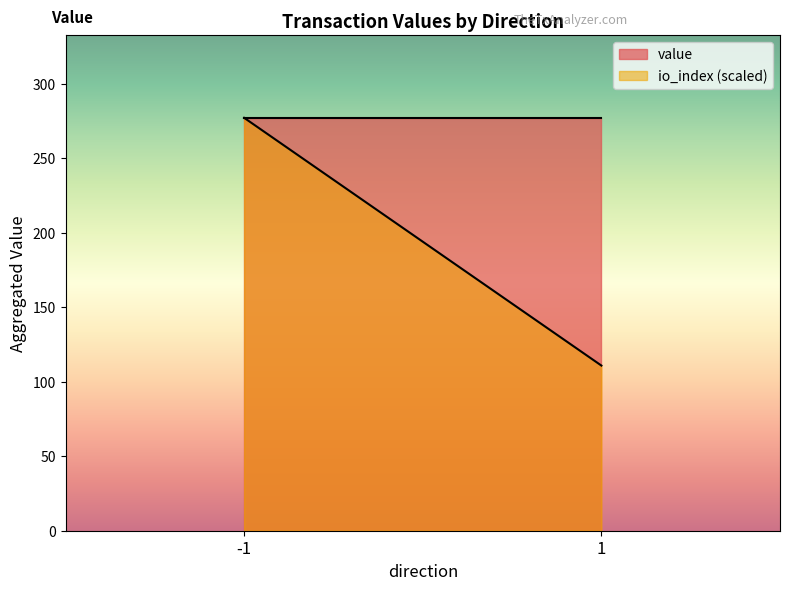

The value of io_index at 1 is 1.0. True or false?

True